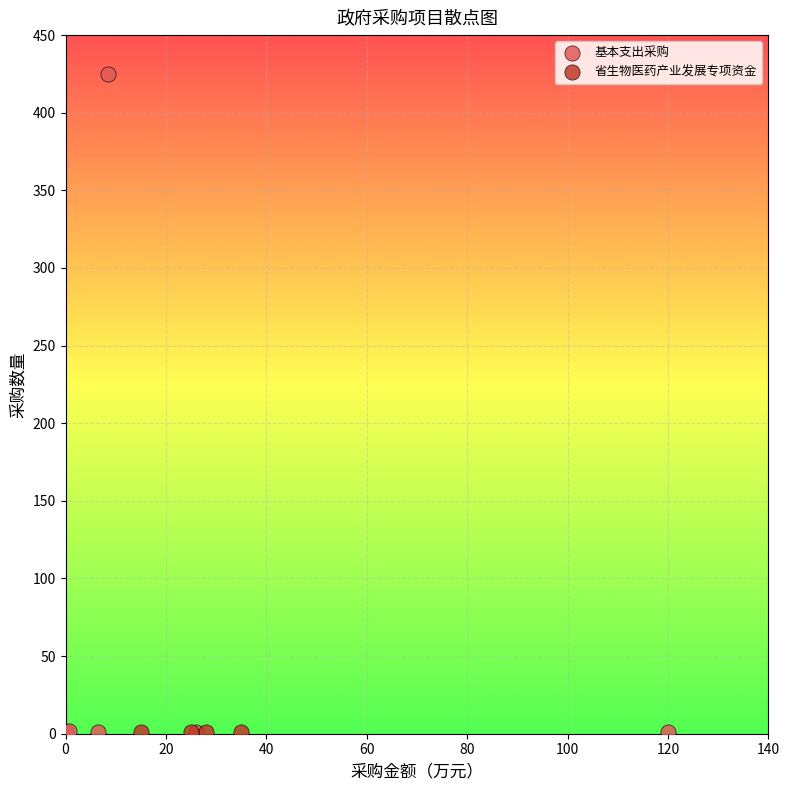

Which series reaches the maximum Y coordinate?

基本支出采购